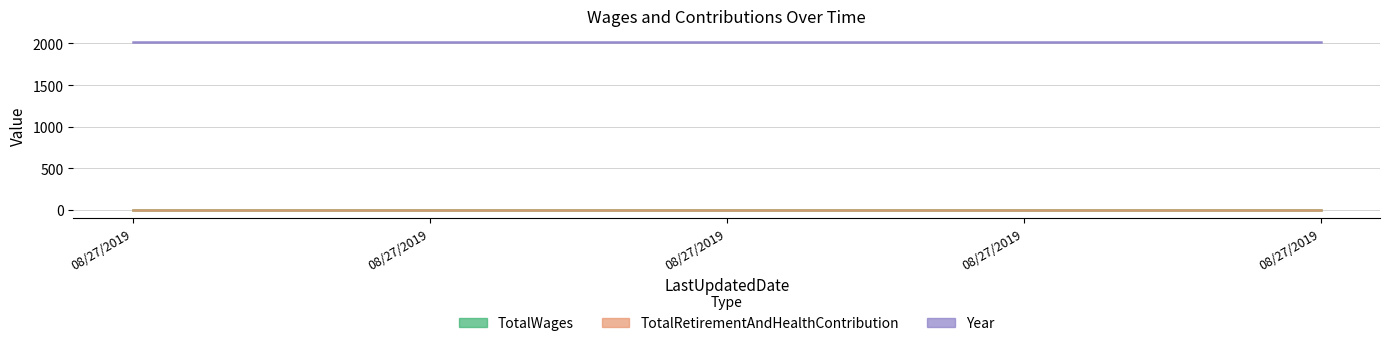

Rank the categories by Year value from highest to lowest.

08/27/2019, 08/27/2019, 08/27/2019, 08/27/2019, 08/27/2019